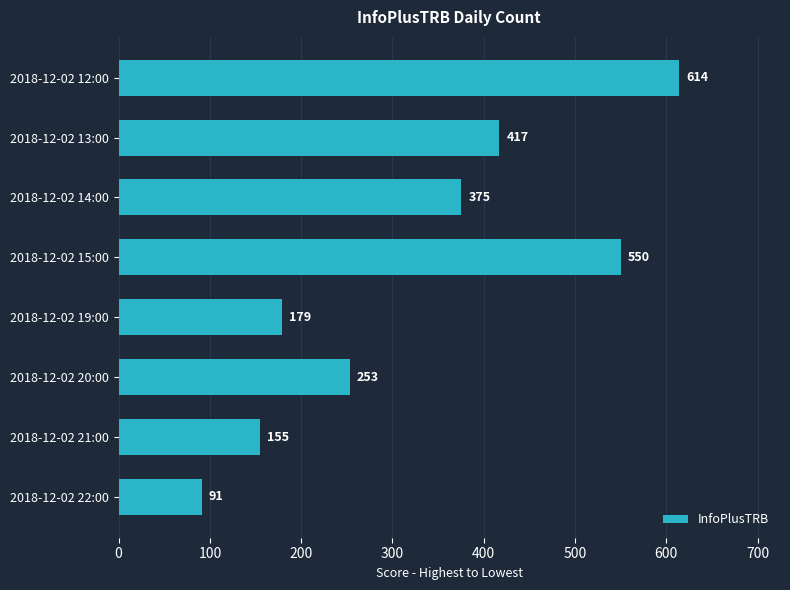

Are the bars horizontal?

Yes